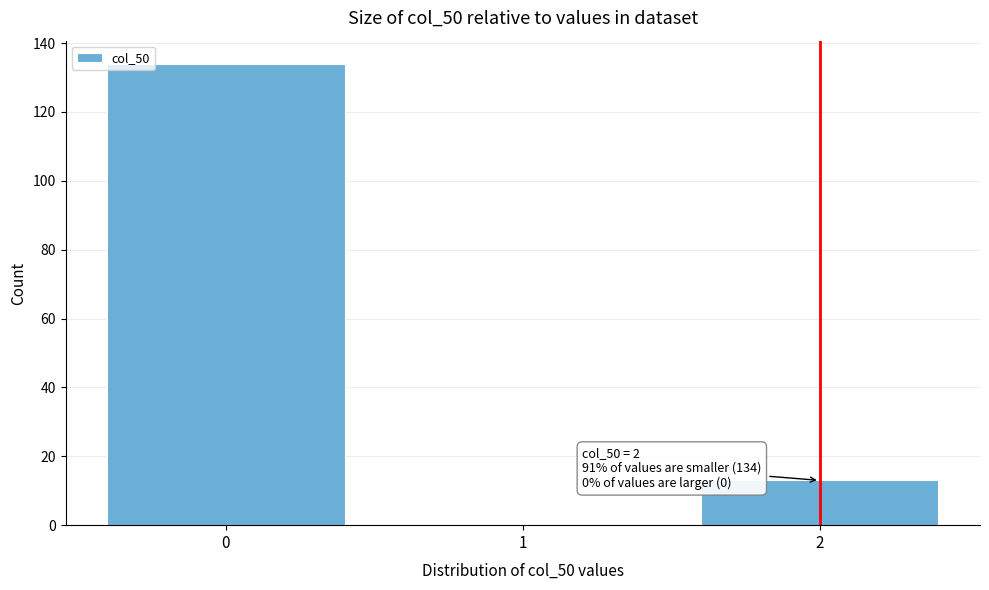

Reading left to right, transcribe all the data shown in this chart.

0=134	1=0	2=13